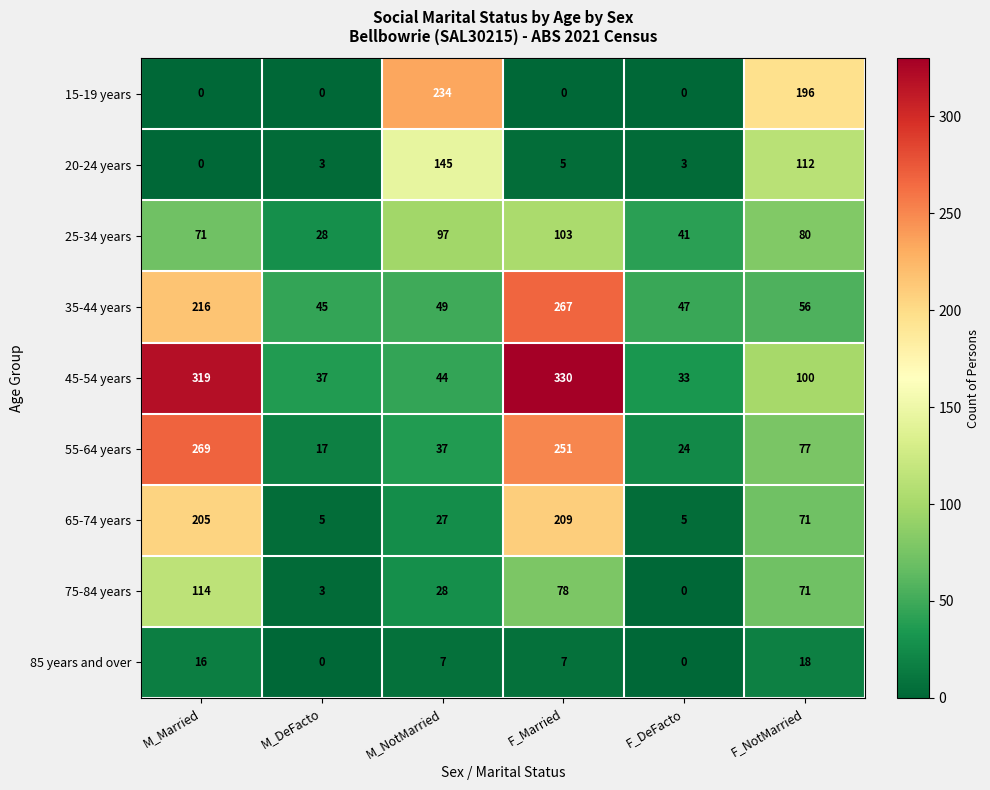

Which category has the lowest value in the 25-34 years series?

M_DeFacto